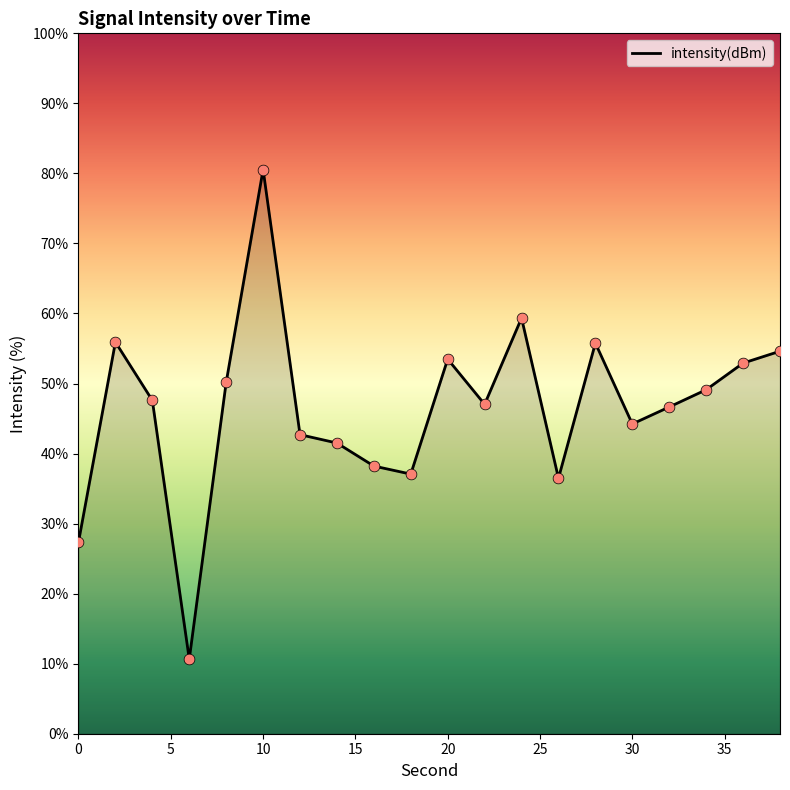

What is the greatest value displayed?

80.6